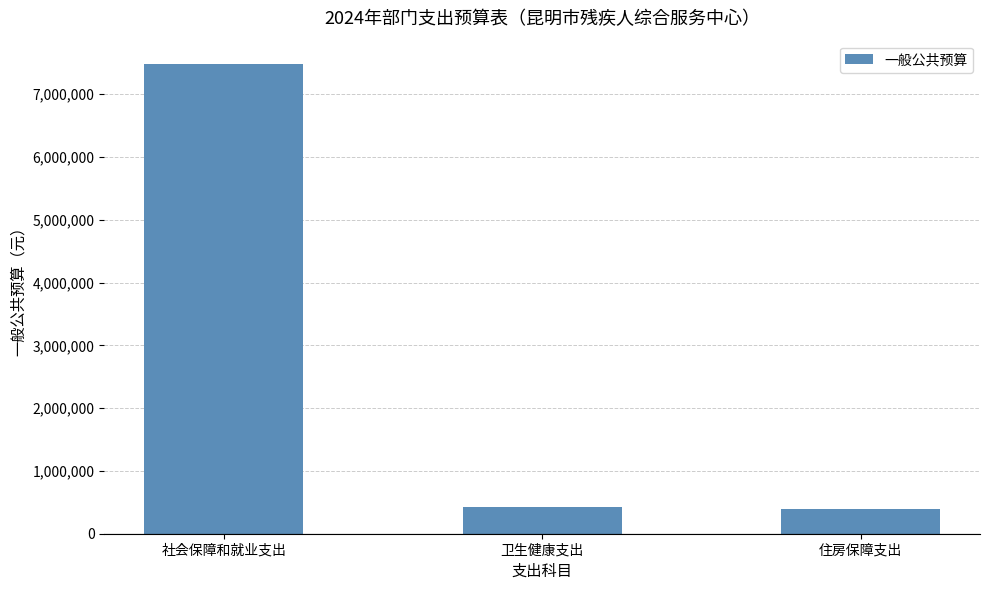

At which category does the chart reach its peak across all series?

社会保障和就业支出